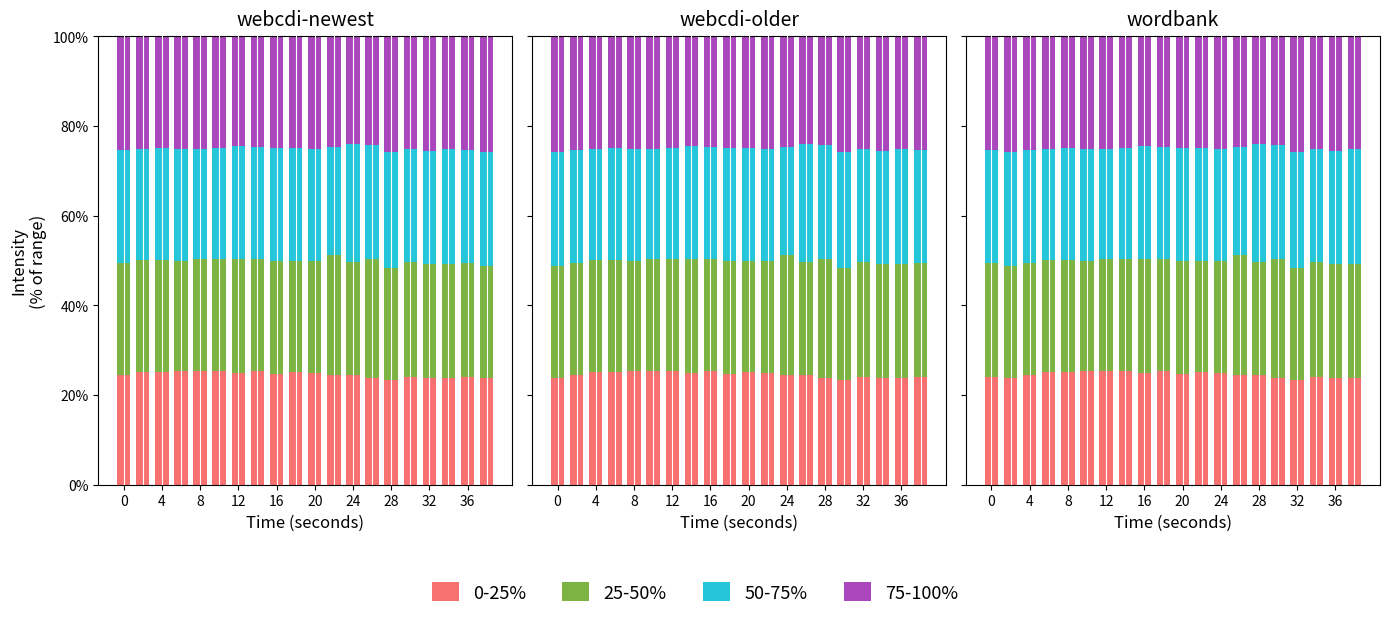

At 13, list the series in order from smallest to largest.

50-75%, 0-25%, 75-100%, 25-50%